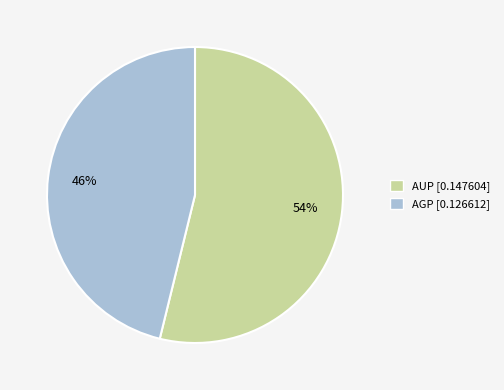

Which category has the smallest portion of the pie?

AGP